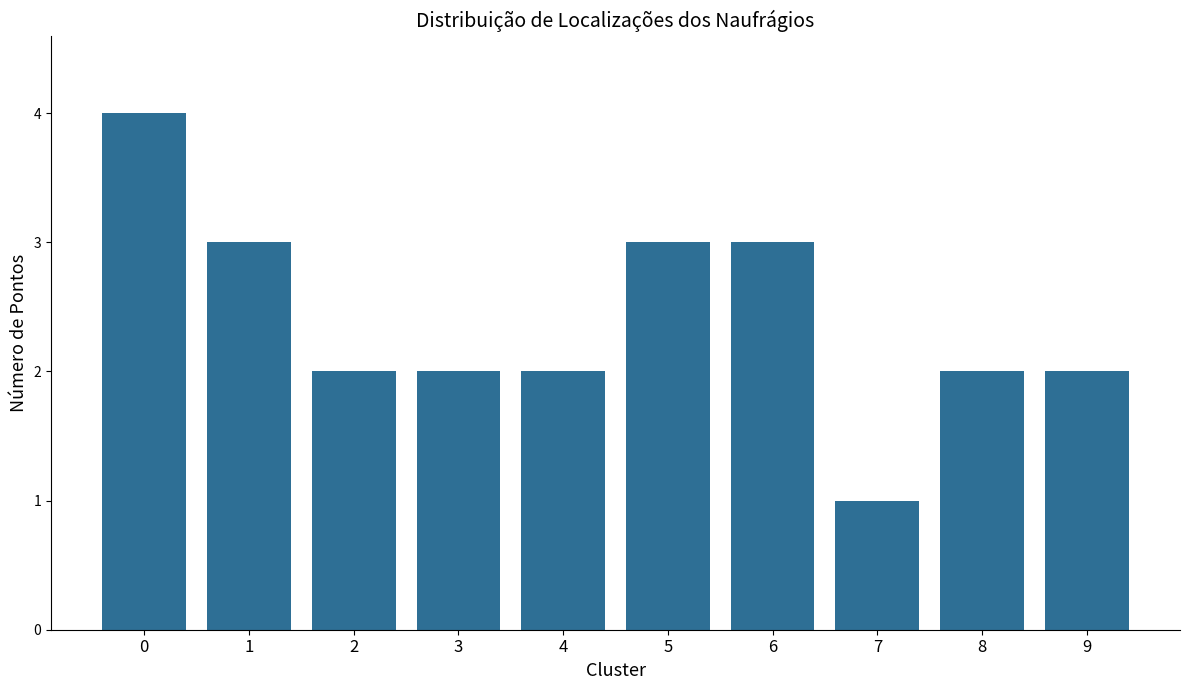

How many categories are shown in the chart?

10